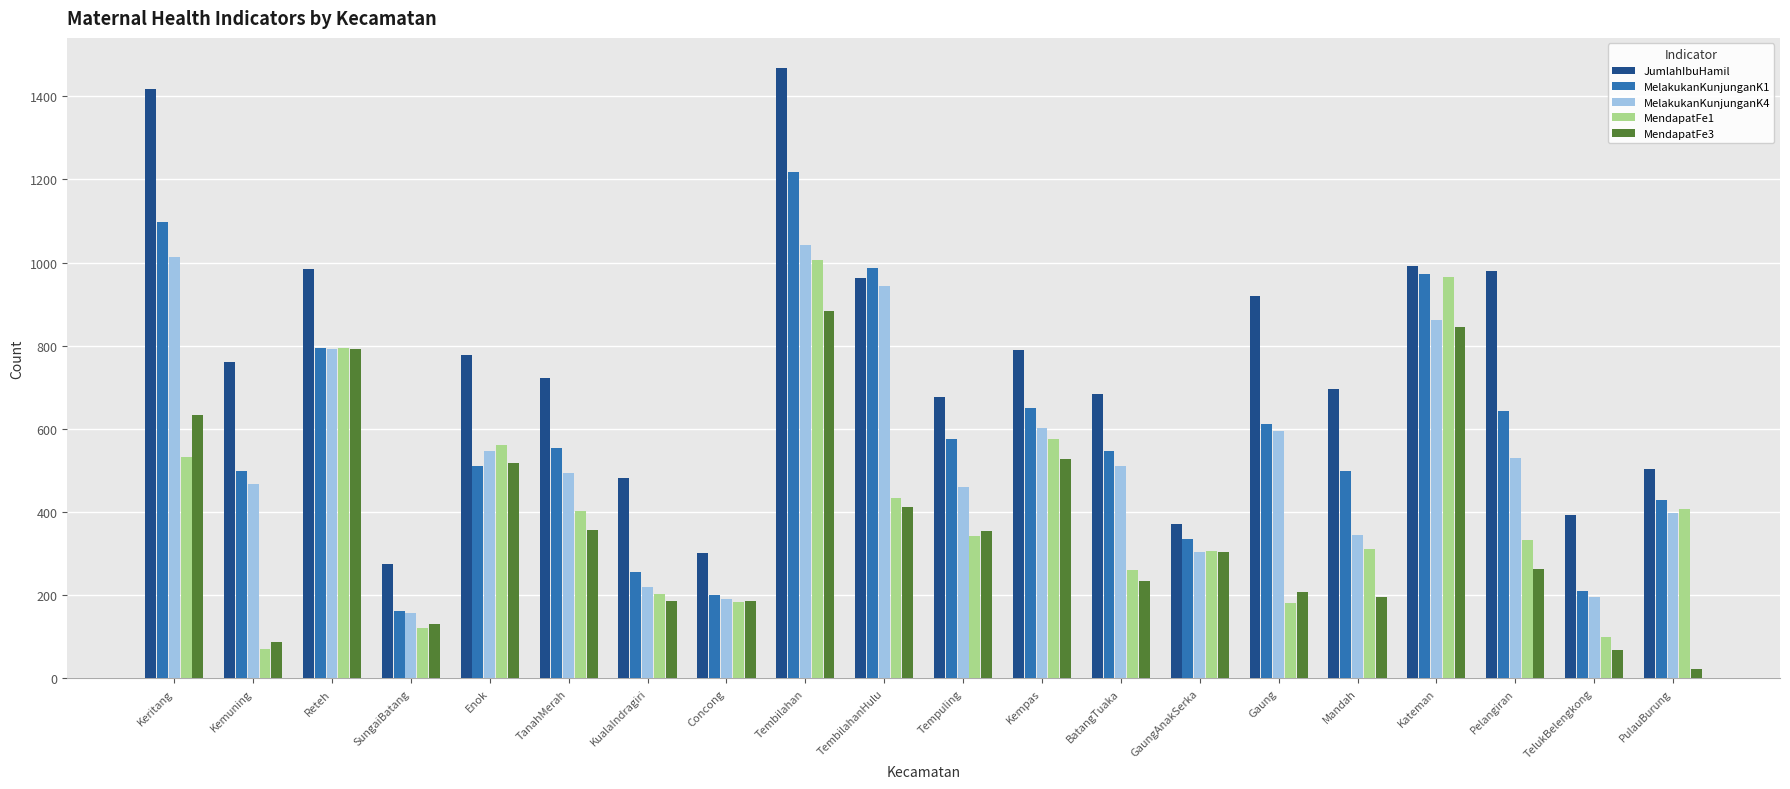

How many data points in MelakukanKunjunganK4 are less than 510?

10